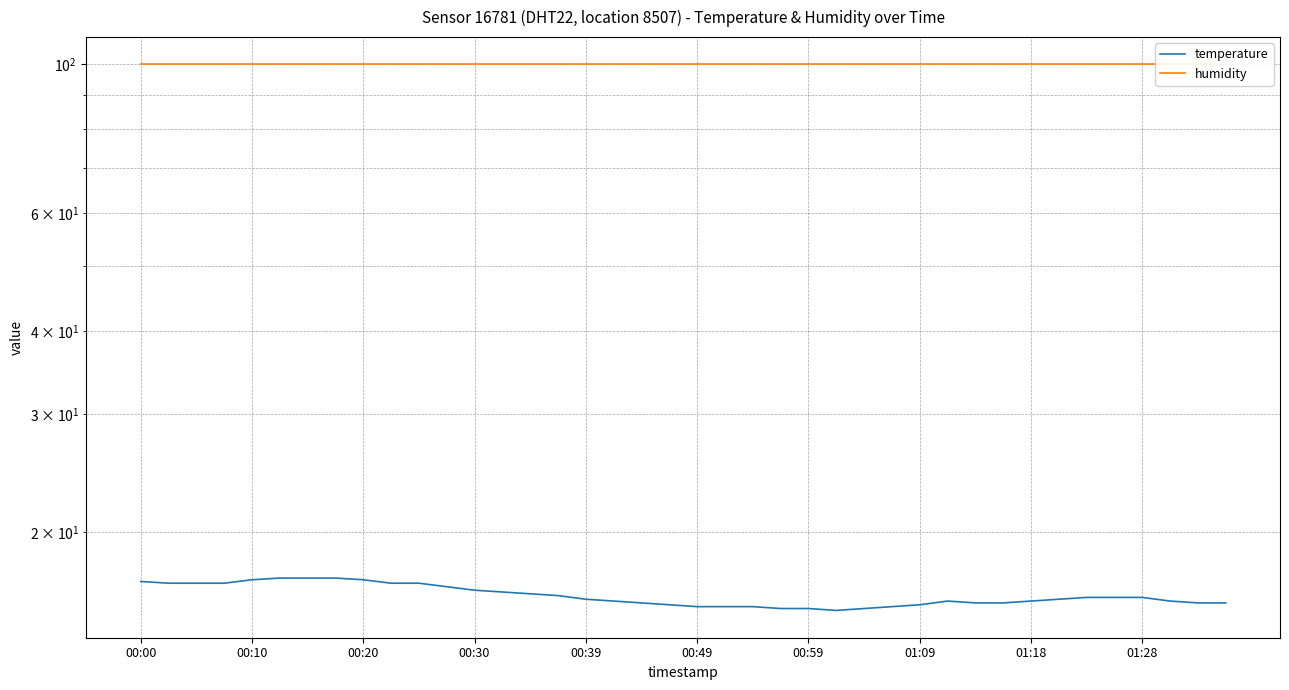

At how many categories does at least one series exceed 64?

40